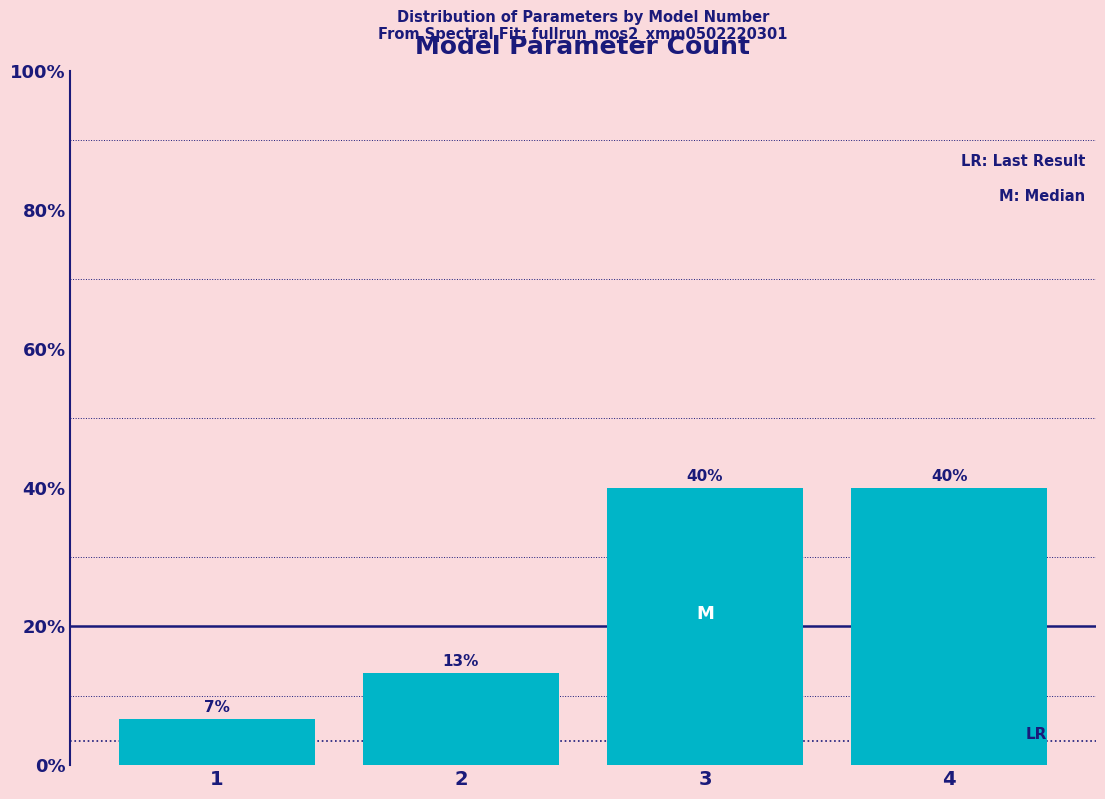

True or false: the data shows 18.1 at 2.

False